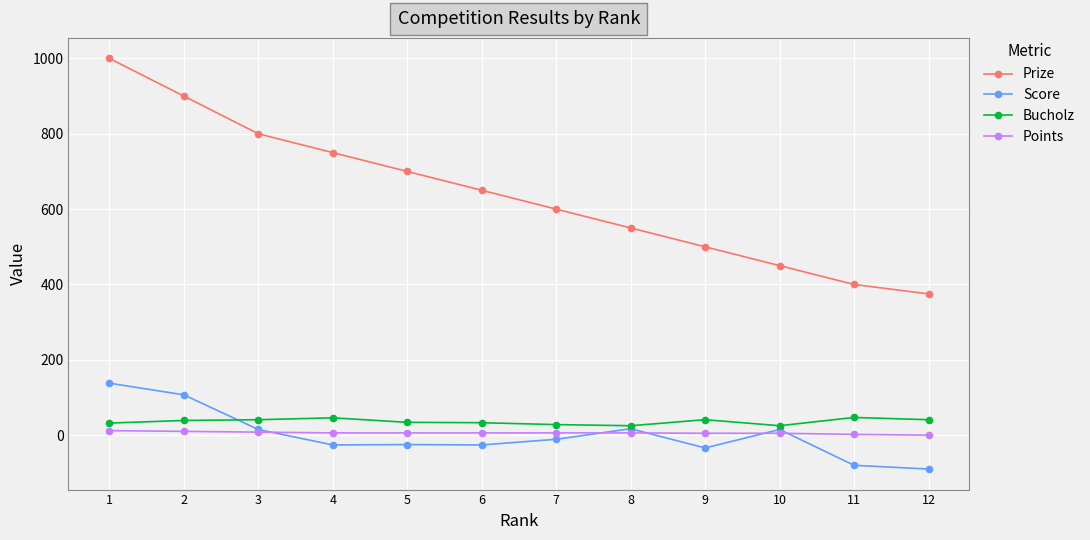

True or false: Prize and Bucholz cross at least once.

False